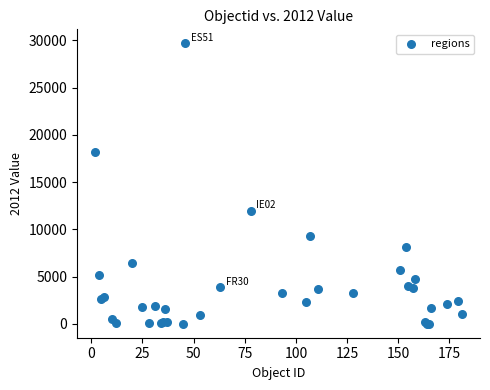

What Y value in the scatter plot is closest to 14849?

11926